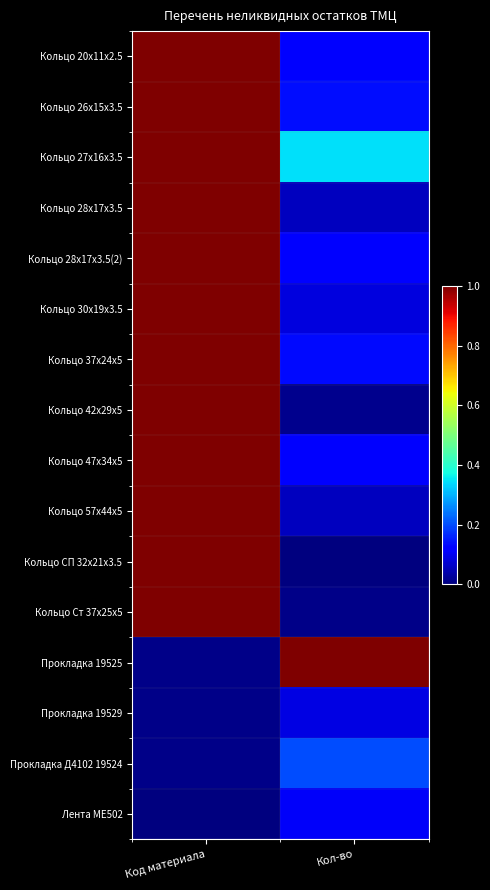

Which series has the largest total across all categories?

Кольцо 27х16х3.5